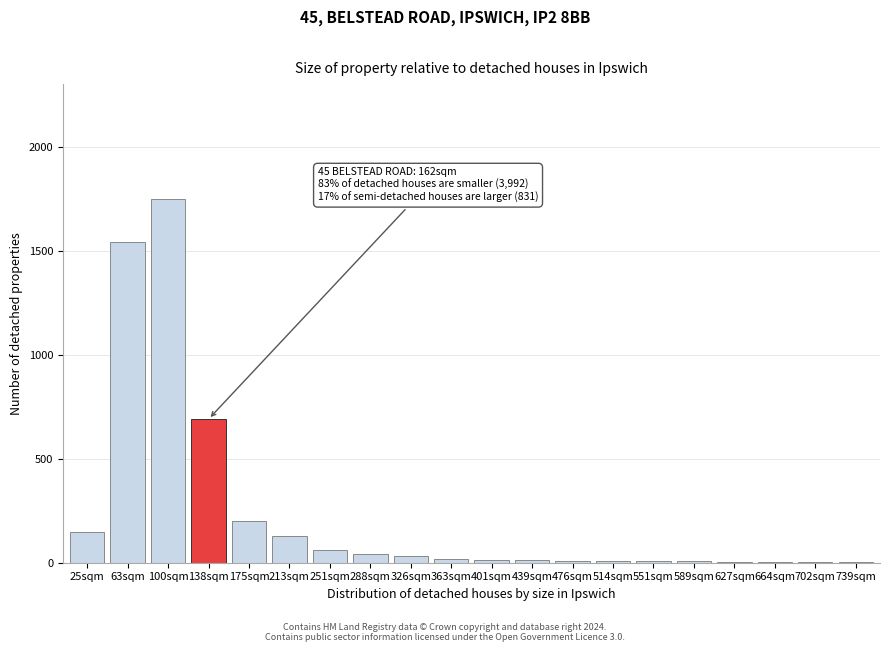

Between 251sqm and 100sqm, which is larger?

100sqm